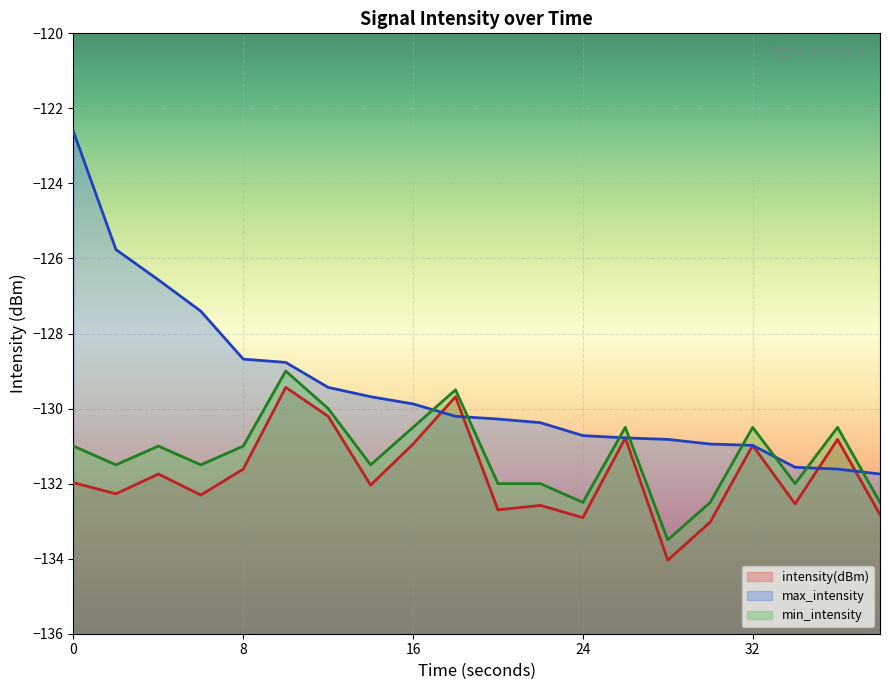

The value of min_intensity at 26 is -234.2. True or false?

False